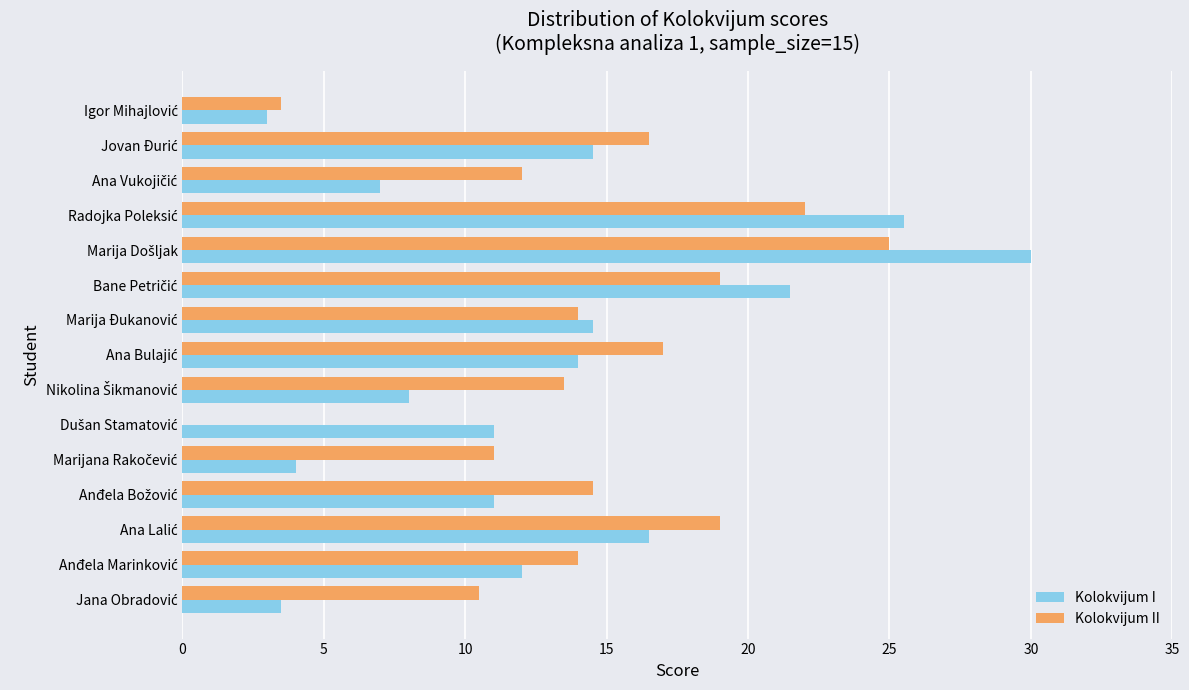

What is the maximum value shown in the chart?

30.0